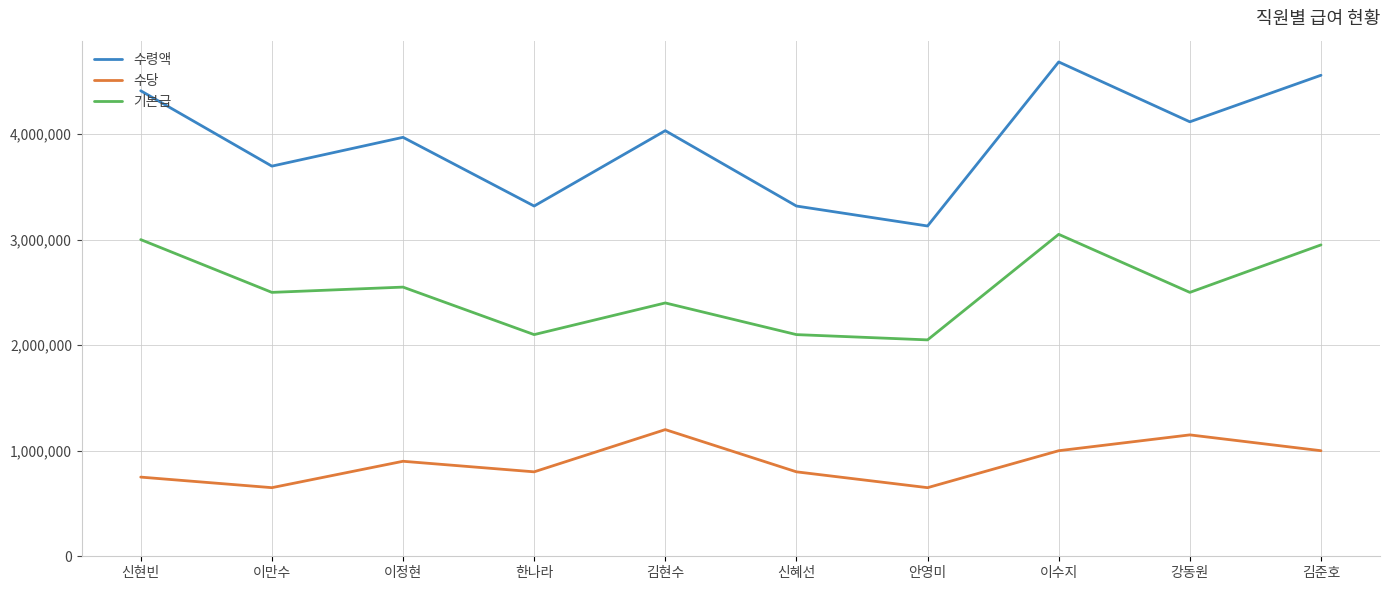

What is the average value of the 수령액 series?

3922800